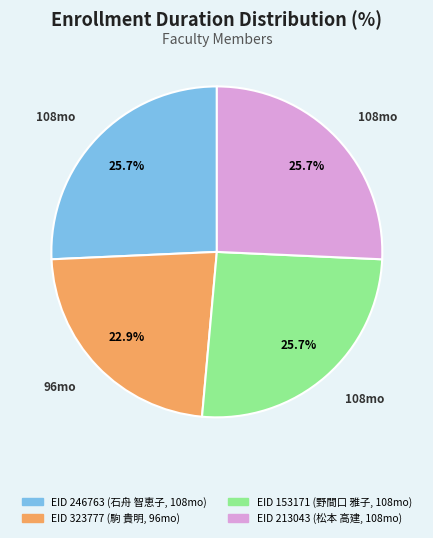

How many slices are in this pie chart?

4